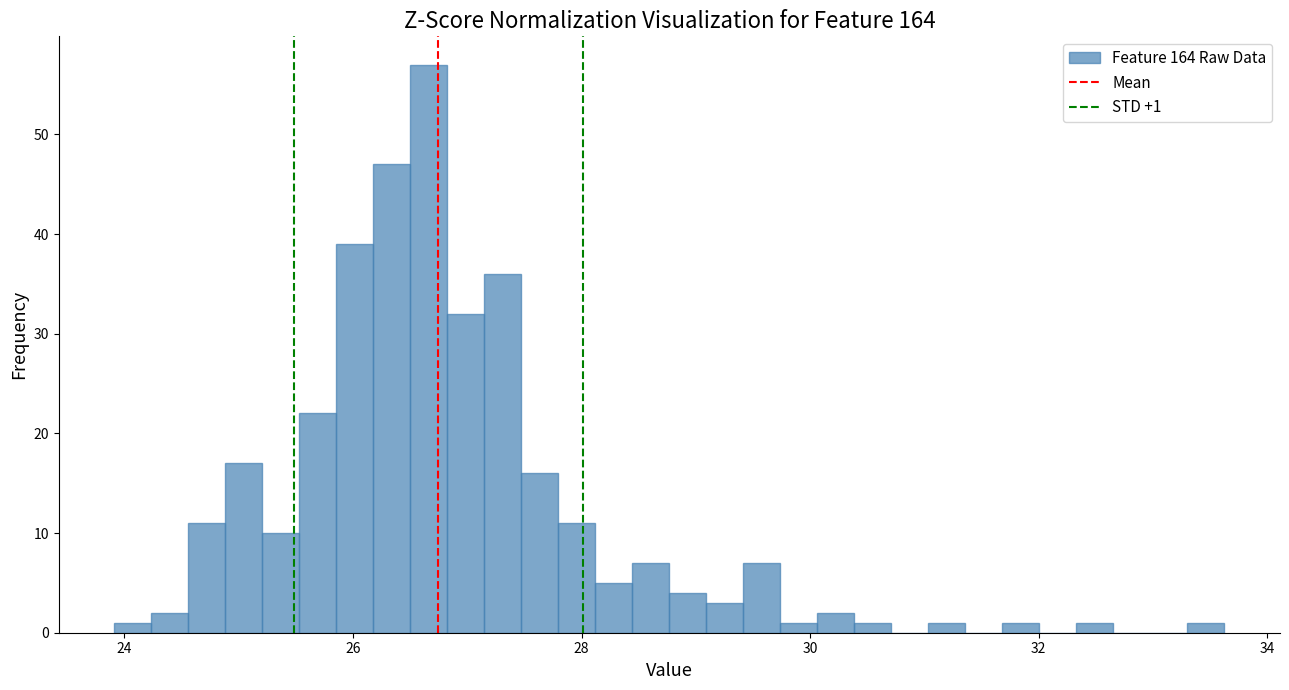

Read against the x-axis, roughly where is the centre of the tallest bar?

26.6